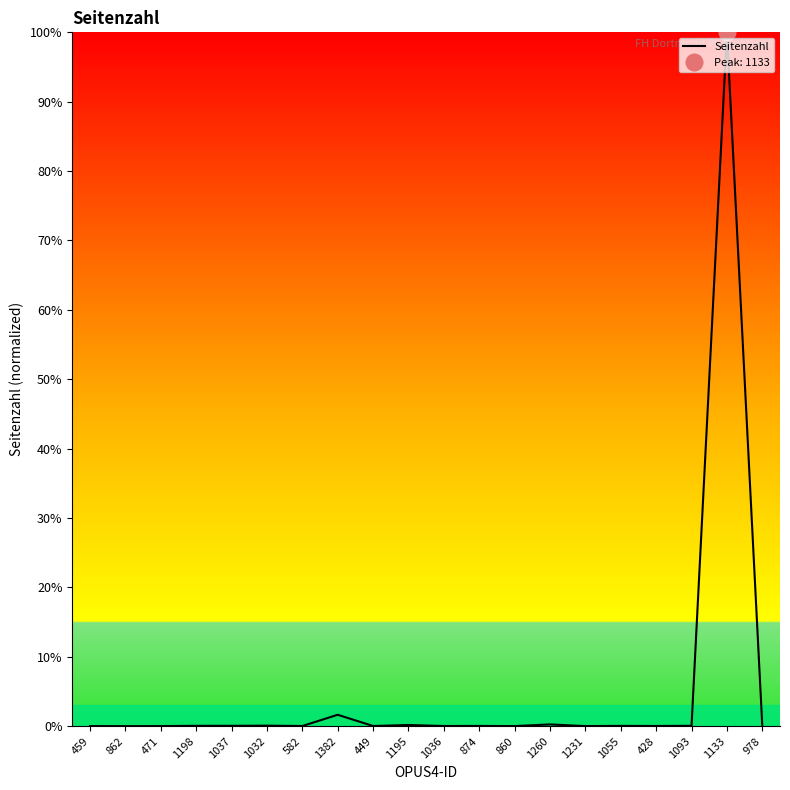

At which category does the data reach its first local peak?

1032